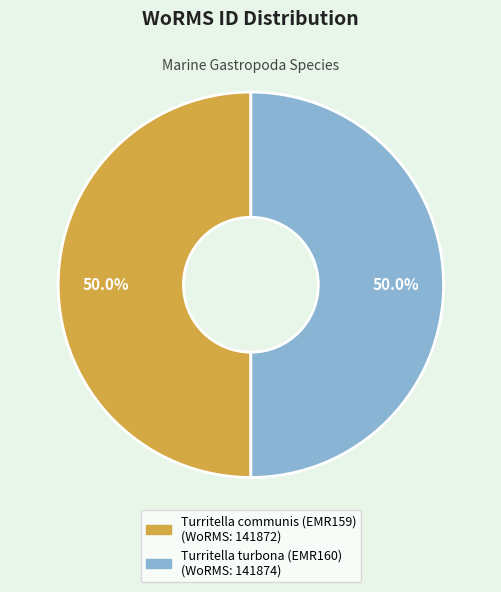

To the nearest percent, what percentage of the pie is Turritella communis (EMR159)?

50%